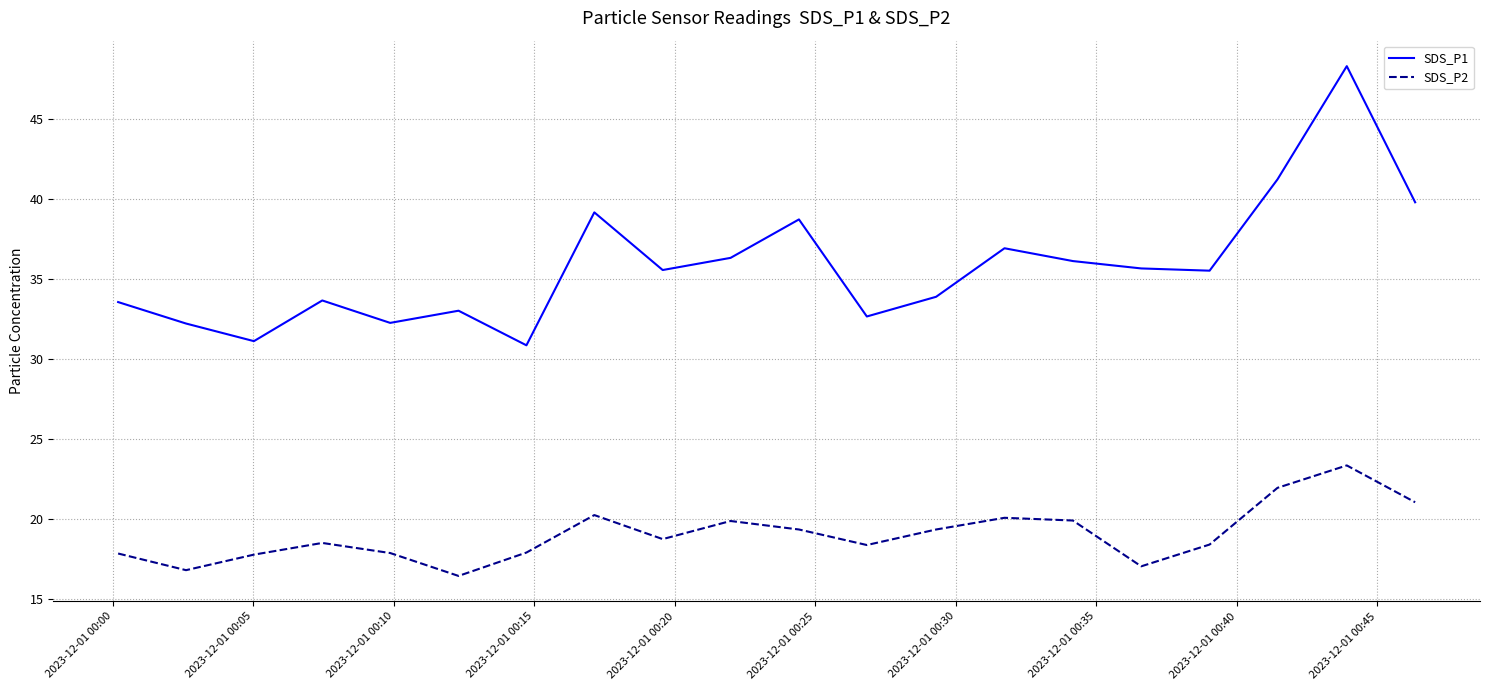

List the series in order of their peak value, highest first.

SDS_P1, SDS_P2